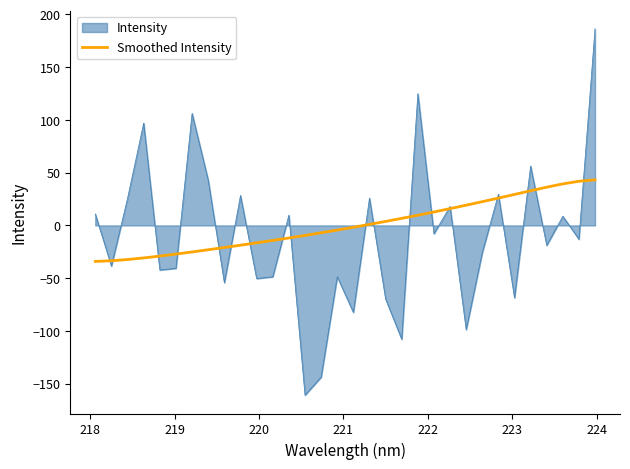

What is the greatest value displayed?

186.2